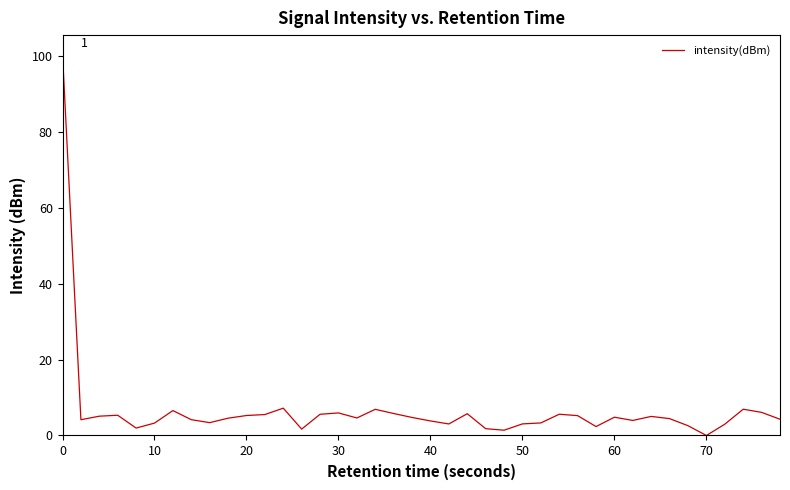

What is the maximum value shown in the chart?

100.6